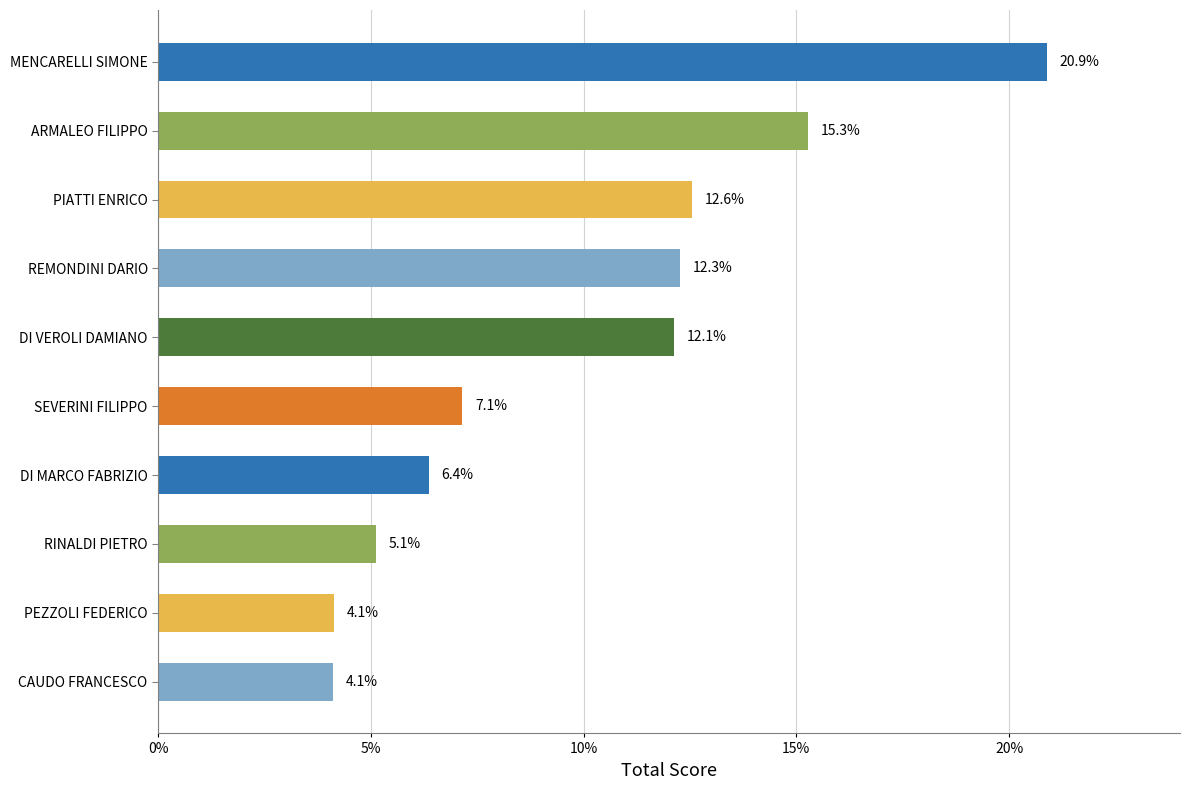

True or false: the data shows 7.1 at SEVERINI FILIPPO.

True